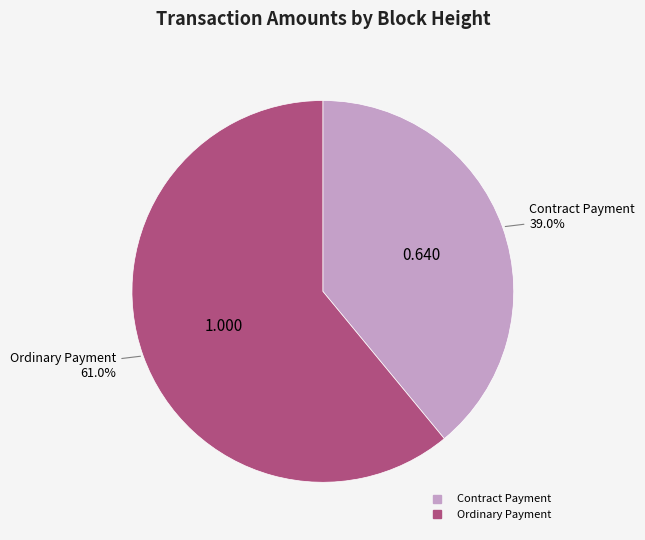

To the nearest percent, what is the average slice percentage?

50%